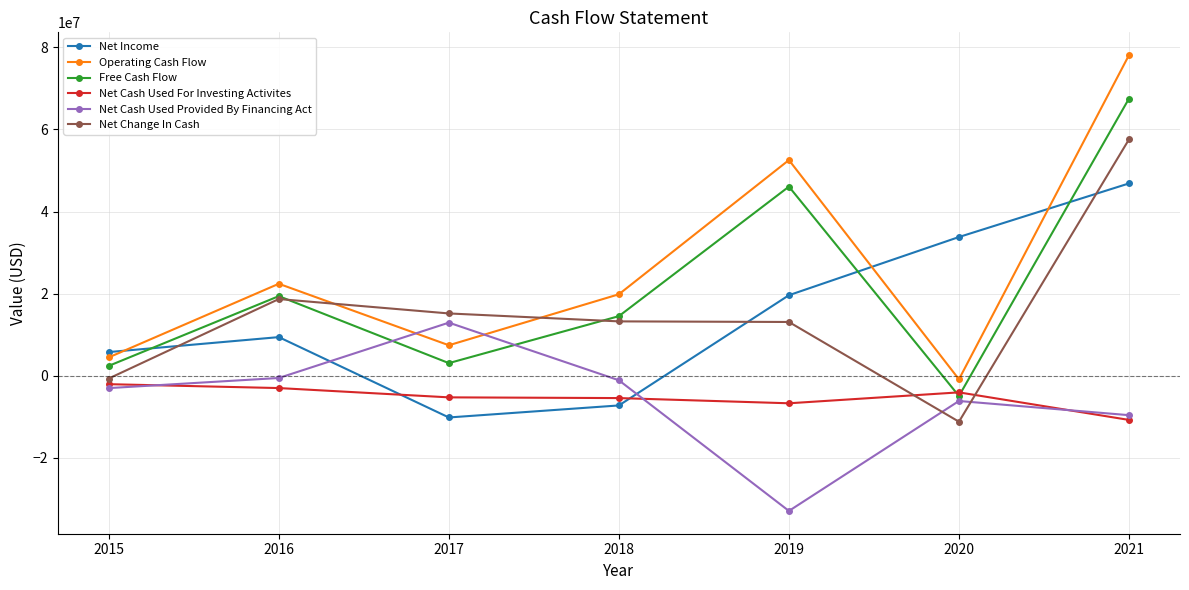

Count the number of categories in the chart.

7